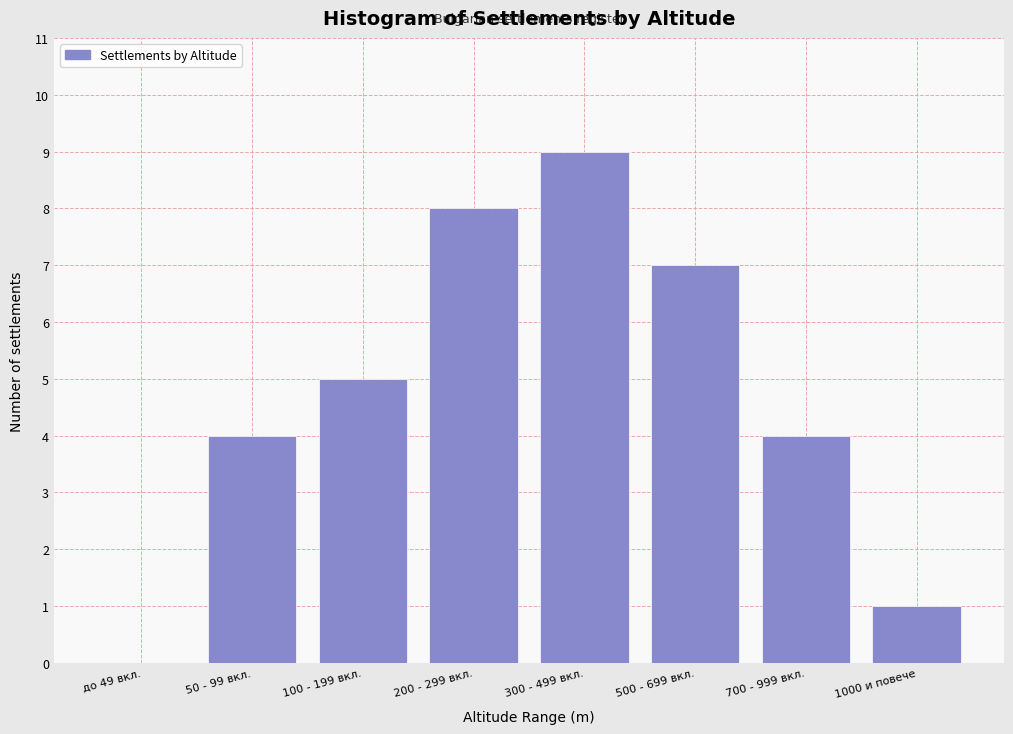

Reading right to left, list all the values displayed in this chart.

1000 и повече=1	700 - 999 вкл.=4	500 - 699 вкл.=7	300 - 499 вкл.=9	200 - 299 вкл.=8	100 - 199 вкл.=5	50 - 99 вкл.=4	до 49 вкл.=0